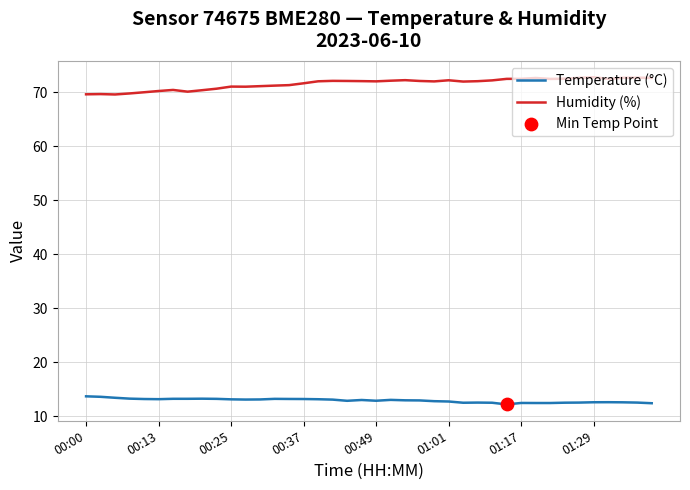

What is the maximum value for Temperature (°C)?

13.7